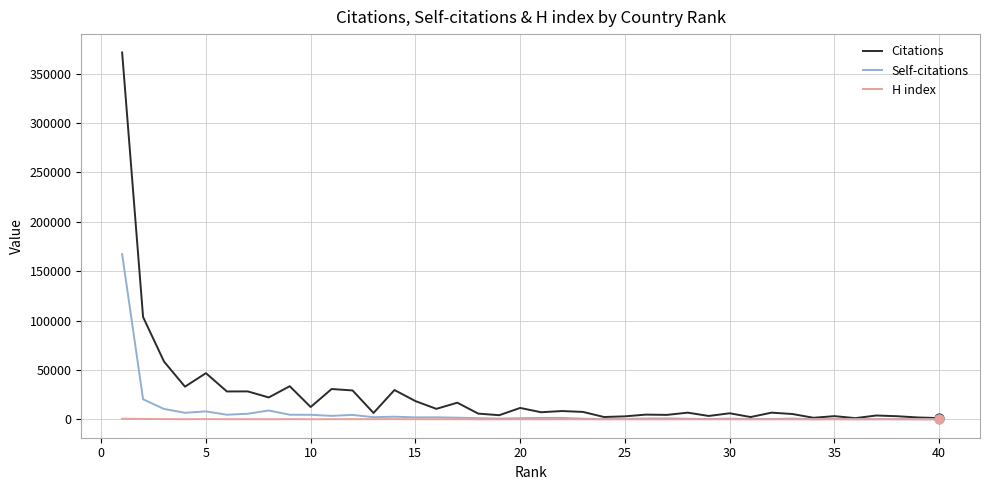

Which series has the largest total across all categories?

Citations